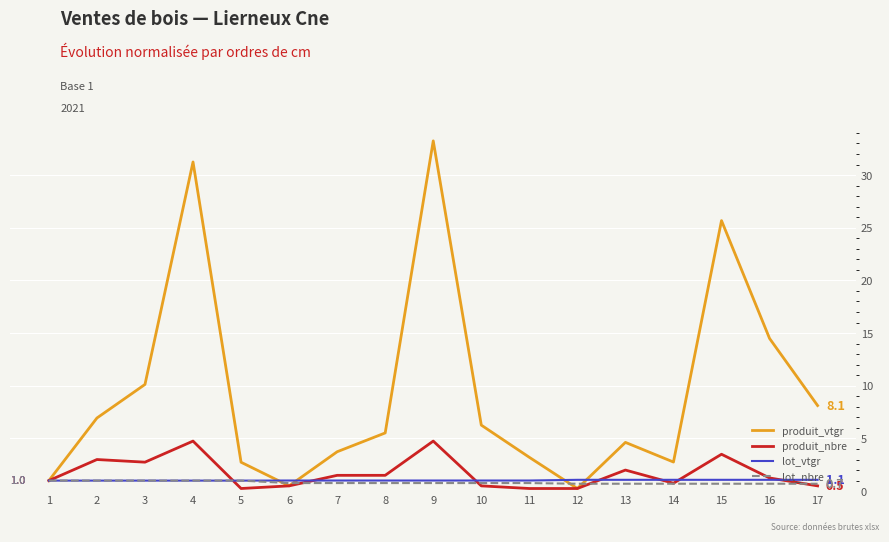

Is the value of produit_vtgr at 16 greater than the value of lot_vtgr at 17?

Yes